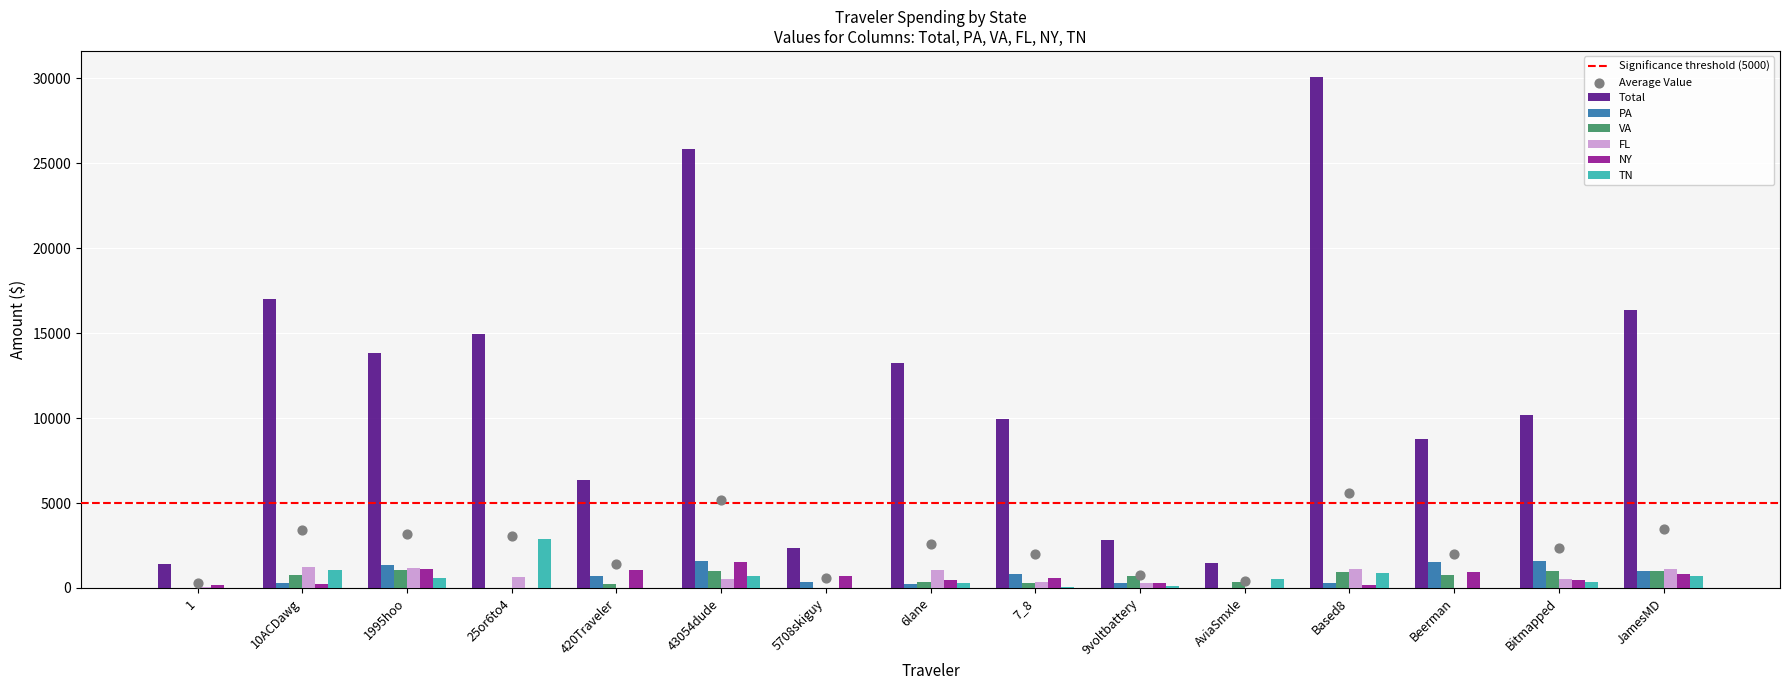

At which category is the sum across all series the highest?

Based8